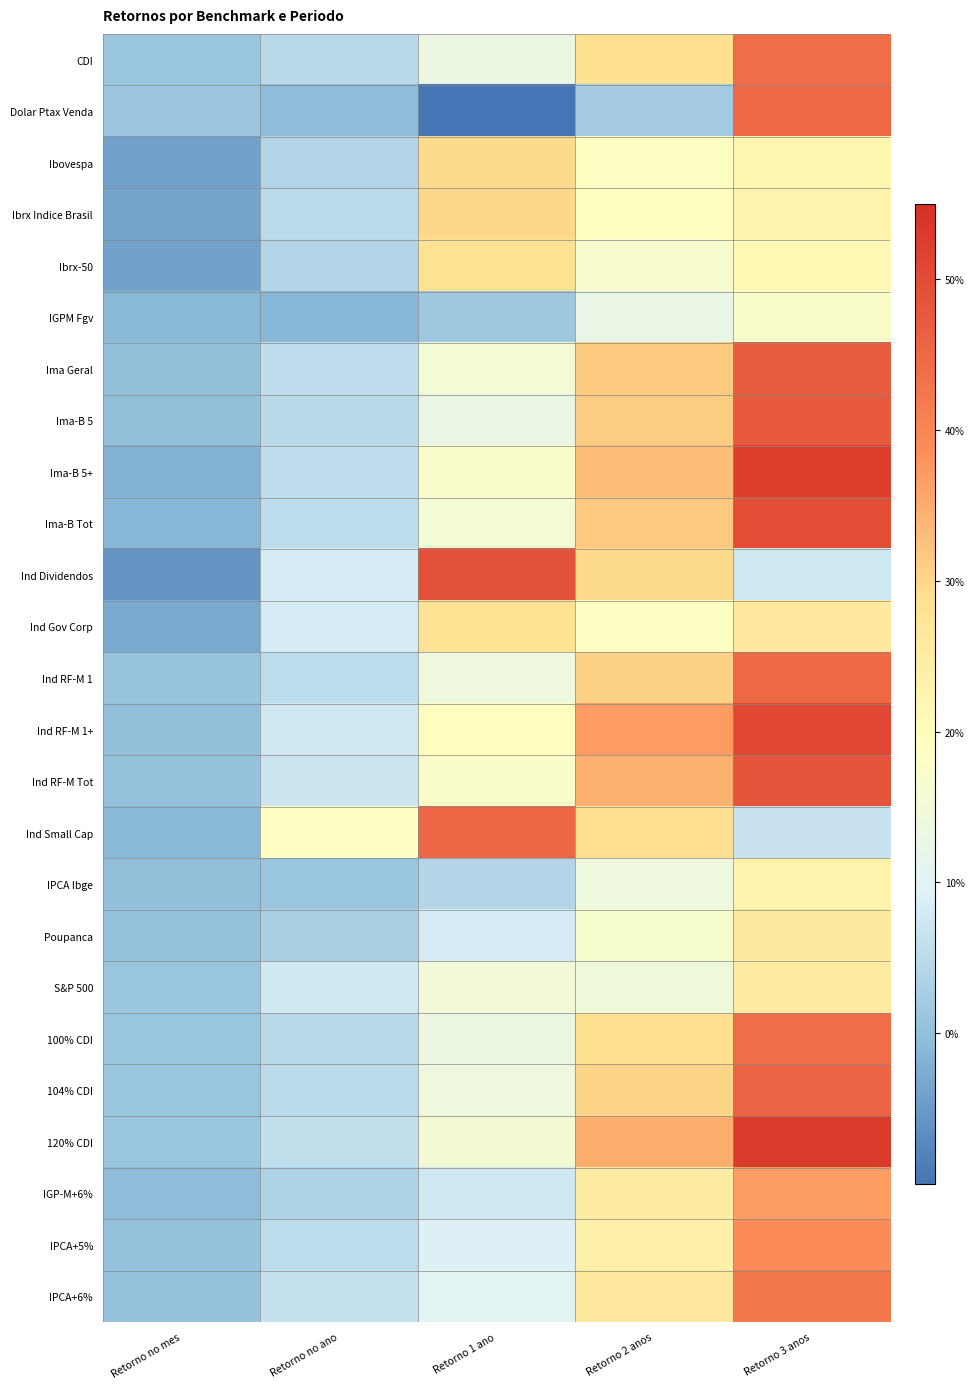

Which has a higher value, Retorno no ano or Retorno 2 anos?

Retorno 2 anos